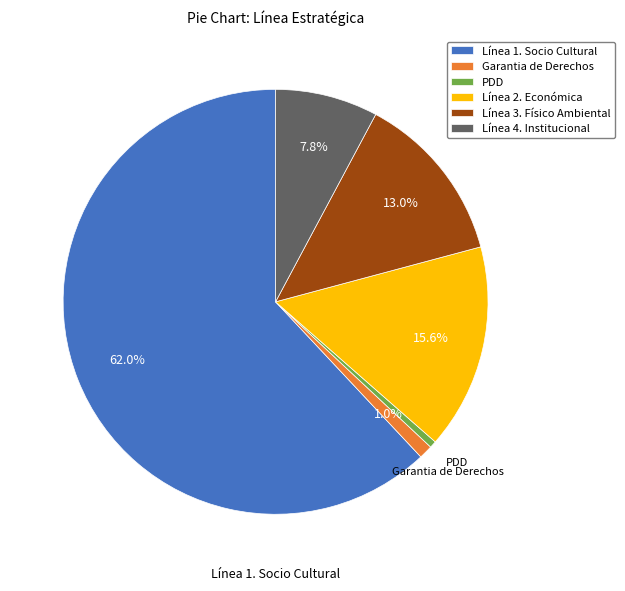

To the nearest percent, what is the difference between the Línea 3. Físico Ambiental and Garantia de Derechos slice percentages?

12%